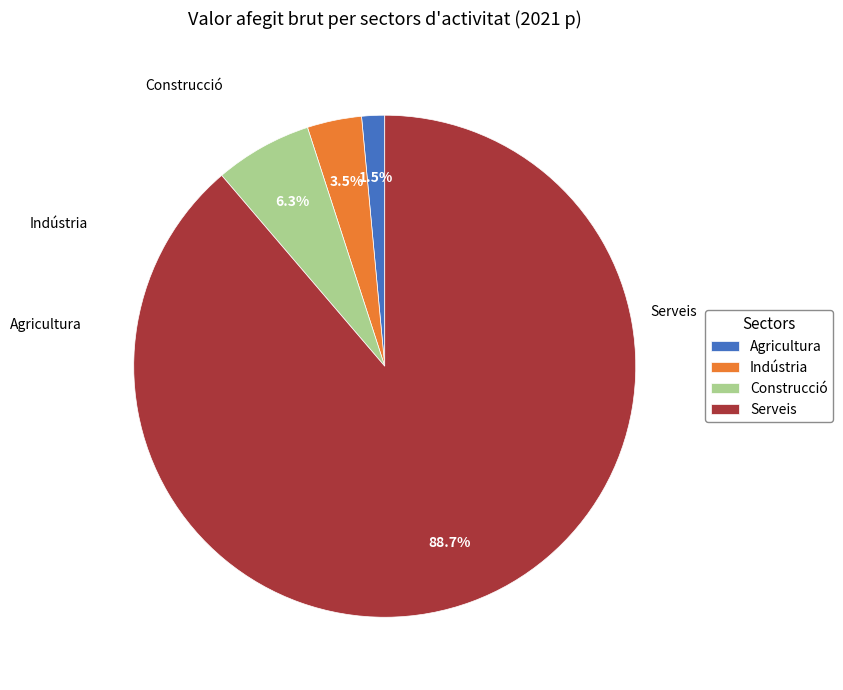

Which slice is the smallest?

Agricultura